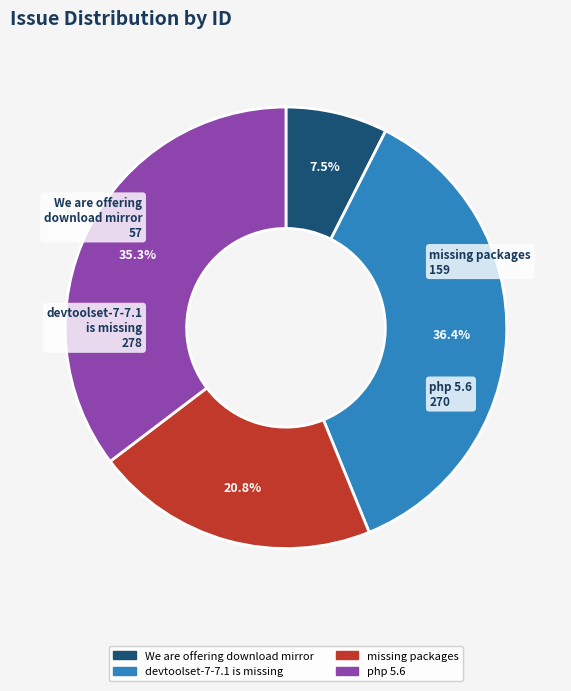

How many slices are in this pie chart?

4